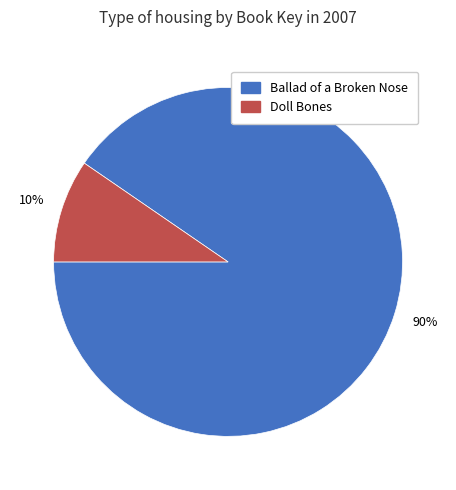

Combined, do Doll Bones and Ballad of a Broken Nose account for over 50%?

Yes